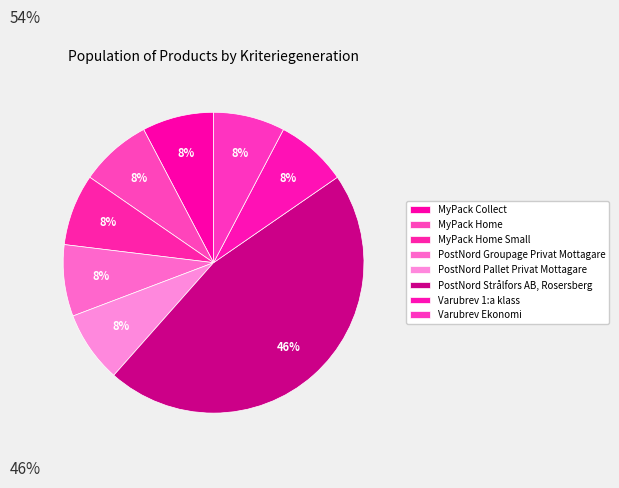

Rank the categories by value from highest to lowest.

PostNord Strålfors AB, Rosersberg, MyPack Collect, MyPack Home, MyPack Home Small, PostNord Groupage Privat Mottagare, PostNord Pallet Privat Mottagare, Varubrev 1:a klass, Varubrev Ekonomi